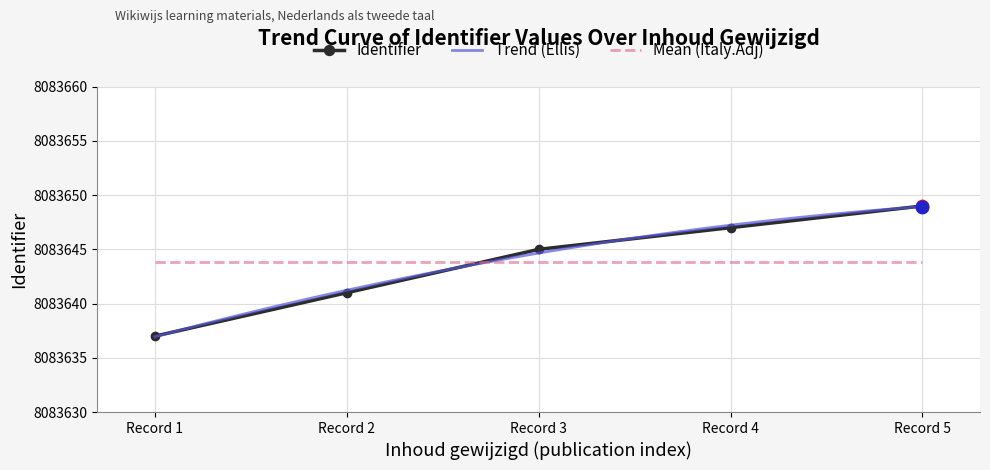

What is the highest value of the Identifier series?

8083649.0